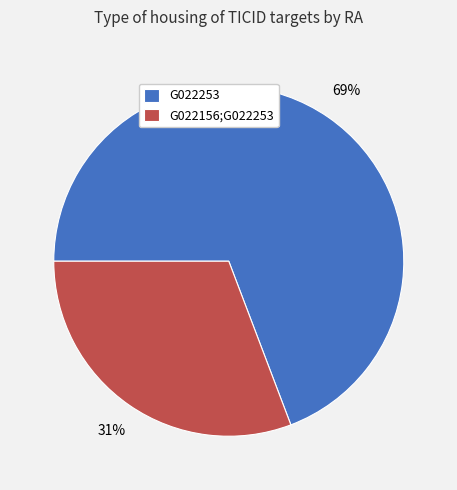

What is the smallest slice in the pie chart?

G022156;G022253